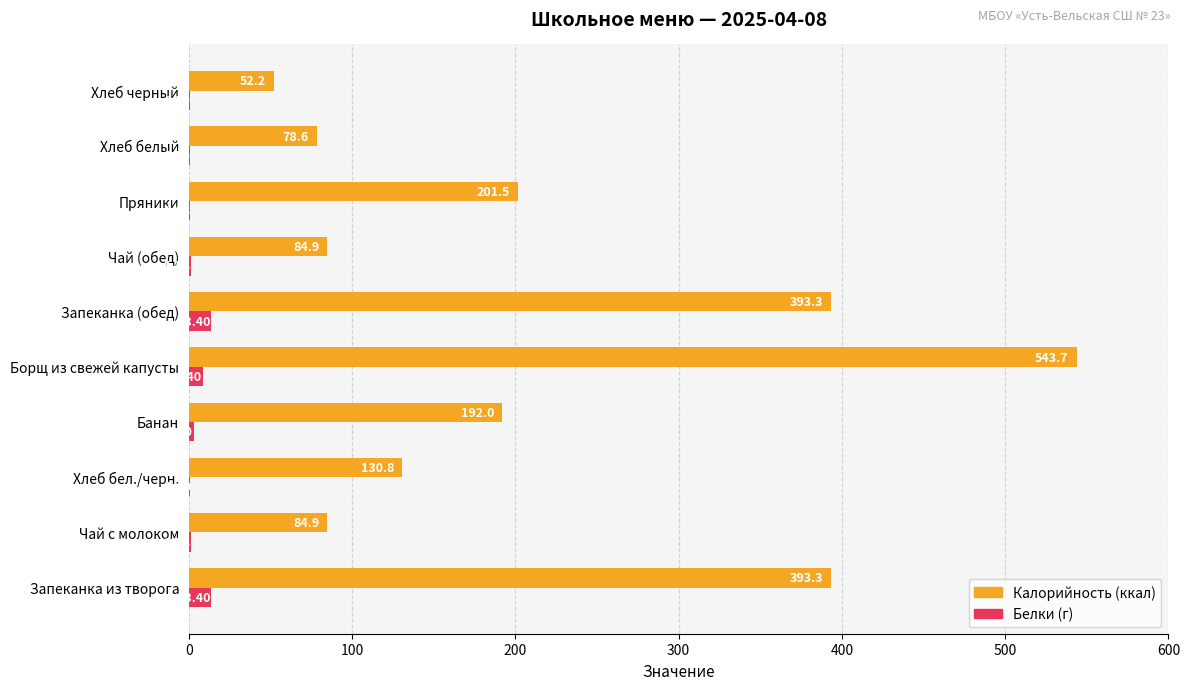

Where is Белки (г) nearest to the value 6?

Борщ из свежей капусты